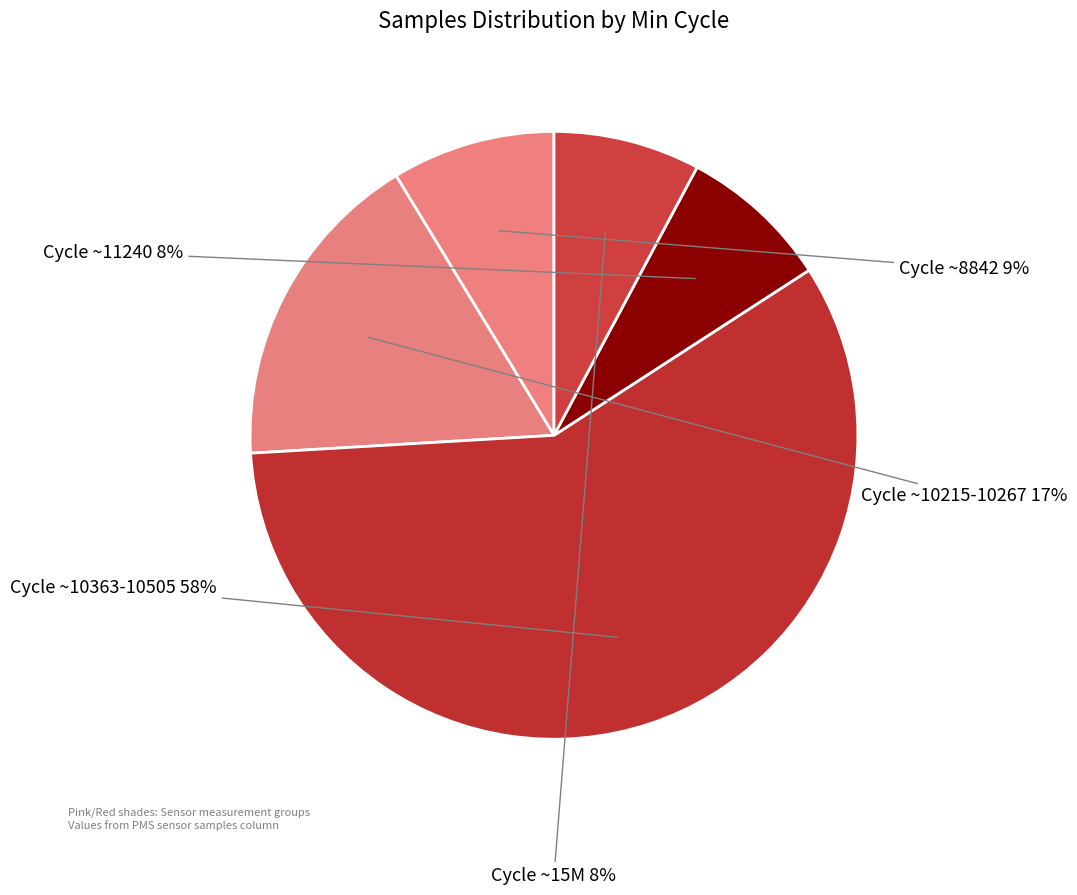

Between Cycle ~8842 and Cycle ~10363-10505, which is larger?

Cycle ~10363-10505